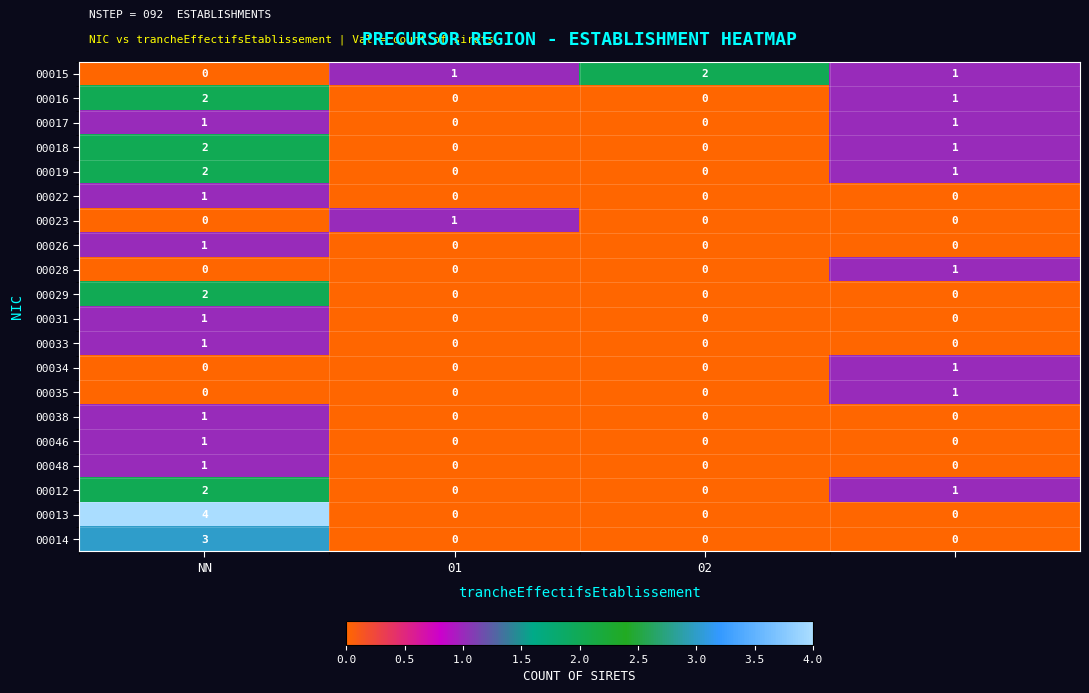

At how many categories does at least one series exceed 0?

4